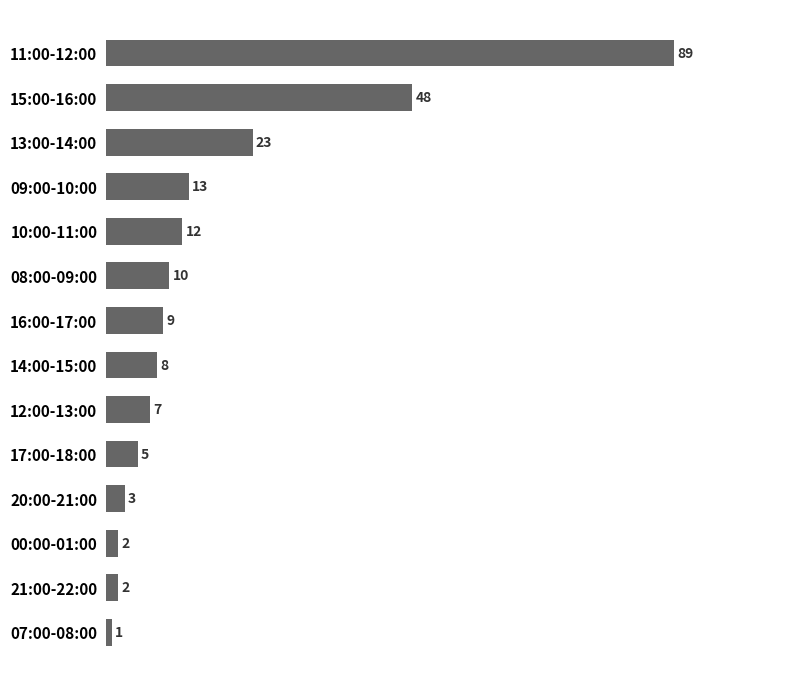

What is the value of the 9th bar from the top?

7